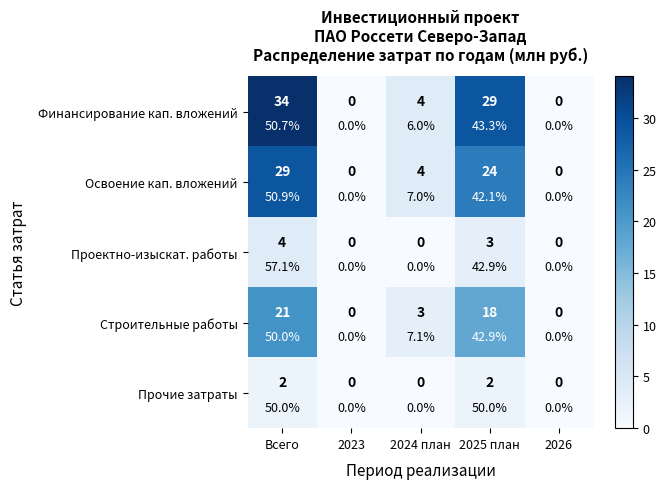

How many Проектно-изыскат. работы values are between 0 and 3?

4